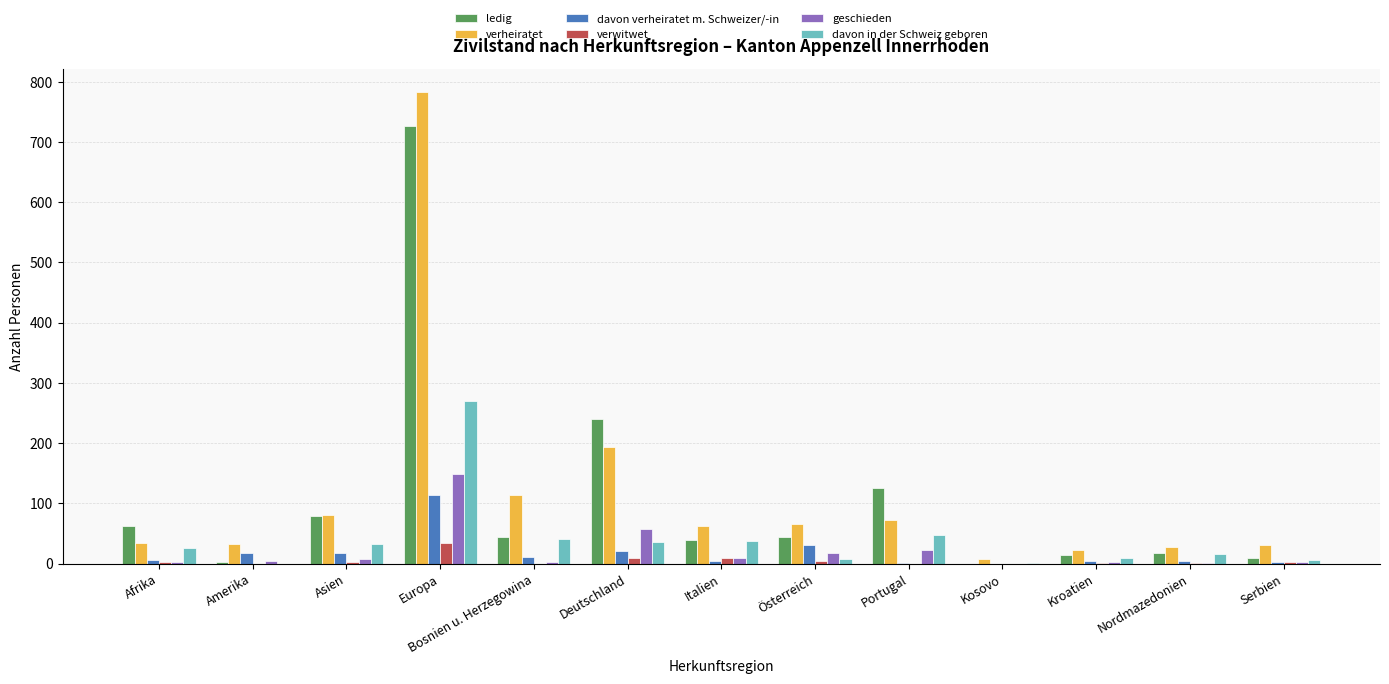

Which series has the widest spread of values?

verheiratet